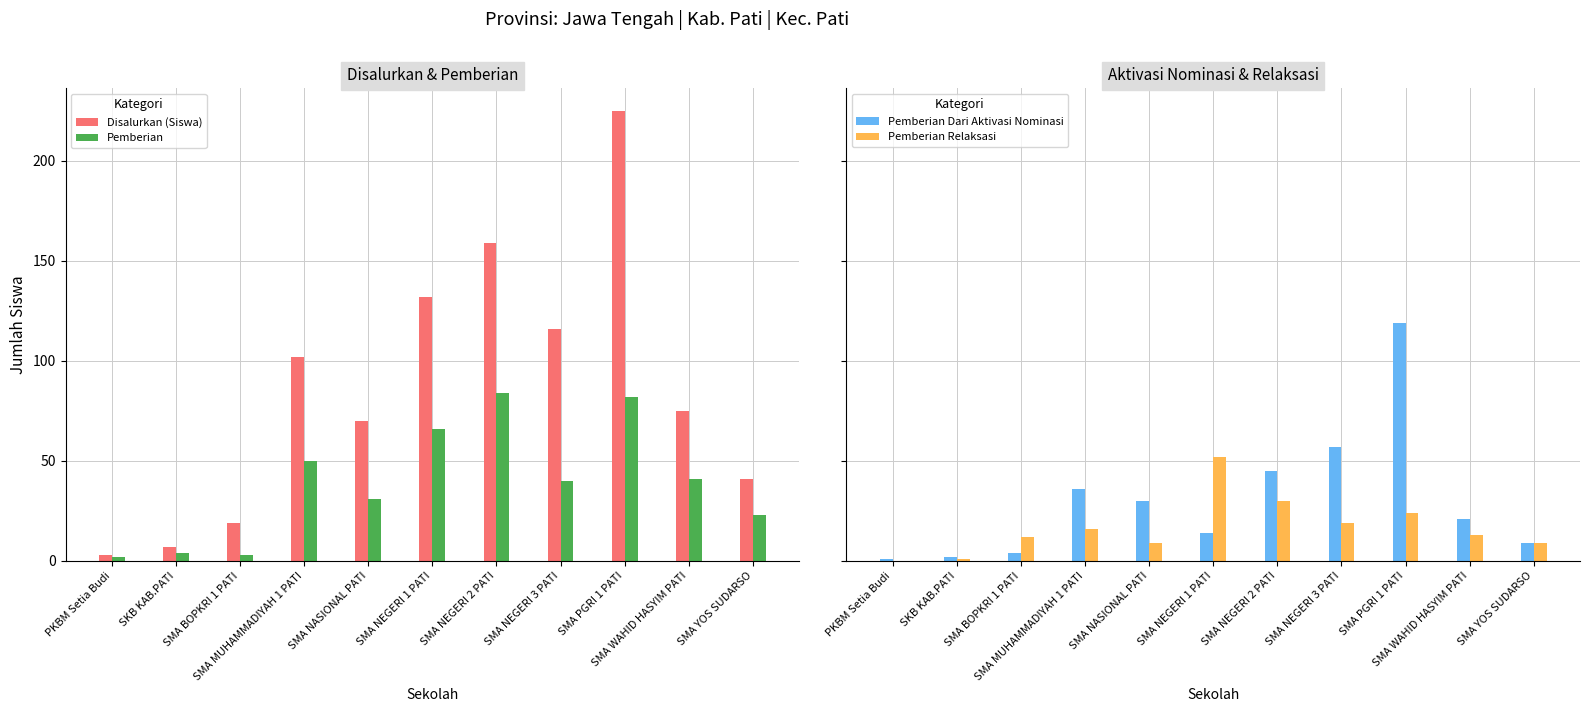

Rank the series at SMA WAHID HASYIM PATI from lowest to highest value.

Pemberian Relaksasi, Pemberian Dari Aktivasi Nominasi, Pemberian, Disalurkan (Siswa)